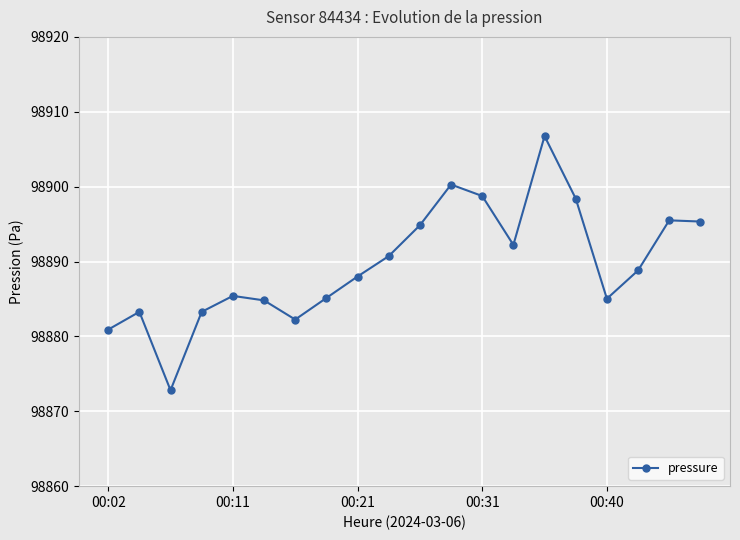

What is the value of the 16th point from the left?

98898.4